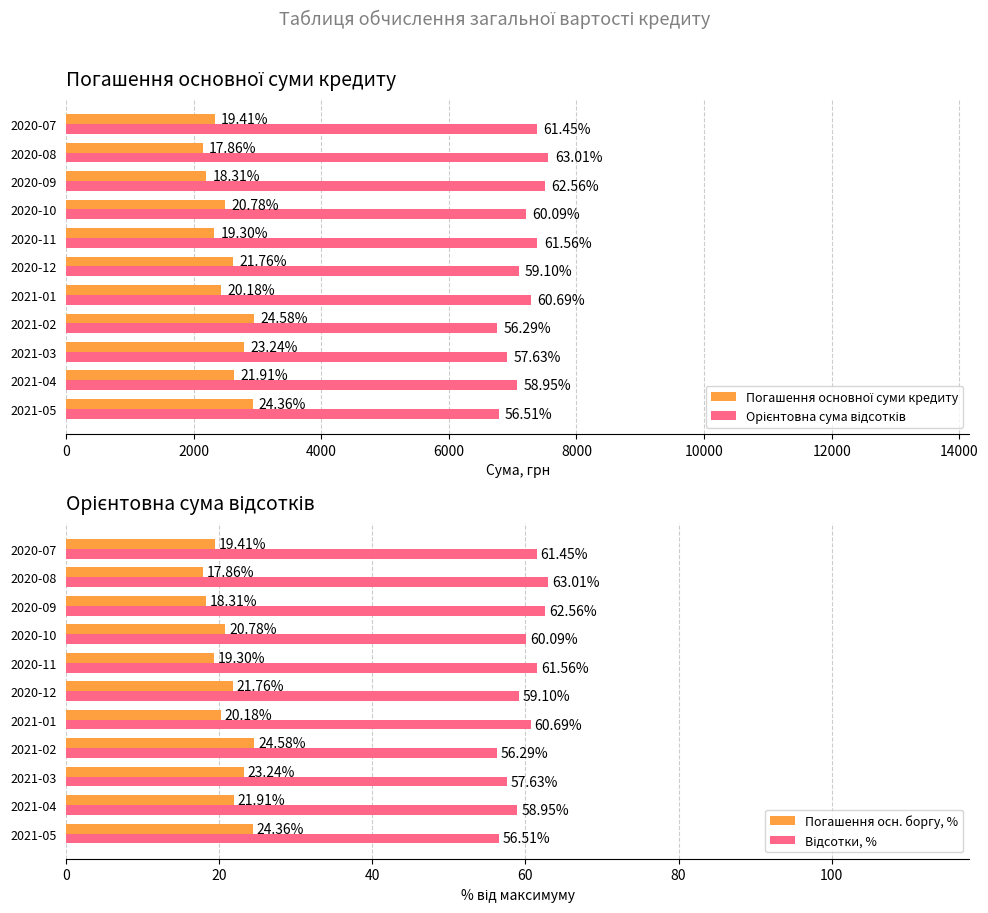

What is the sum of all Погашення осн. боргу, % values?

231.7